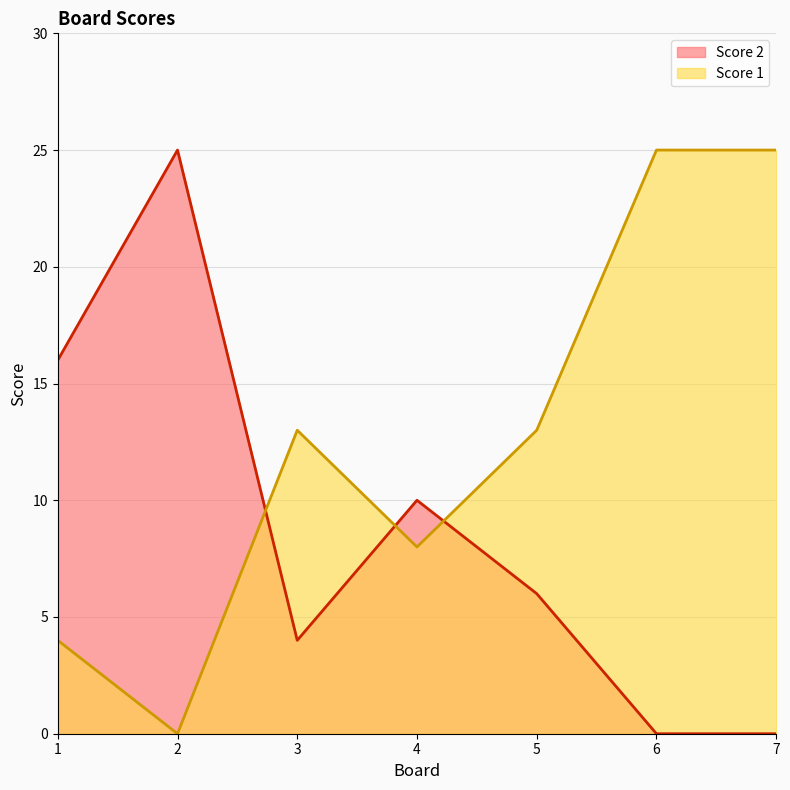

What is the highest value of the Score 1 series?

25